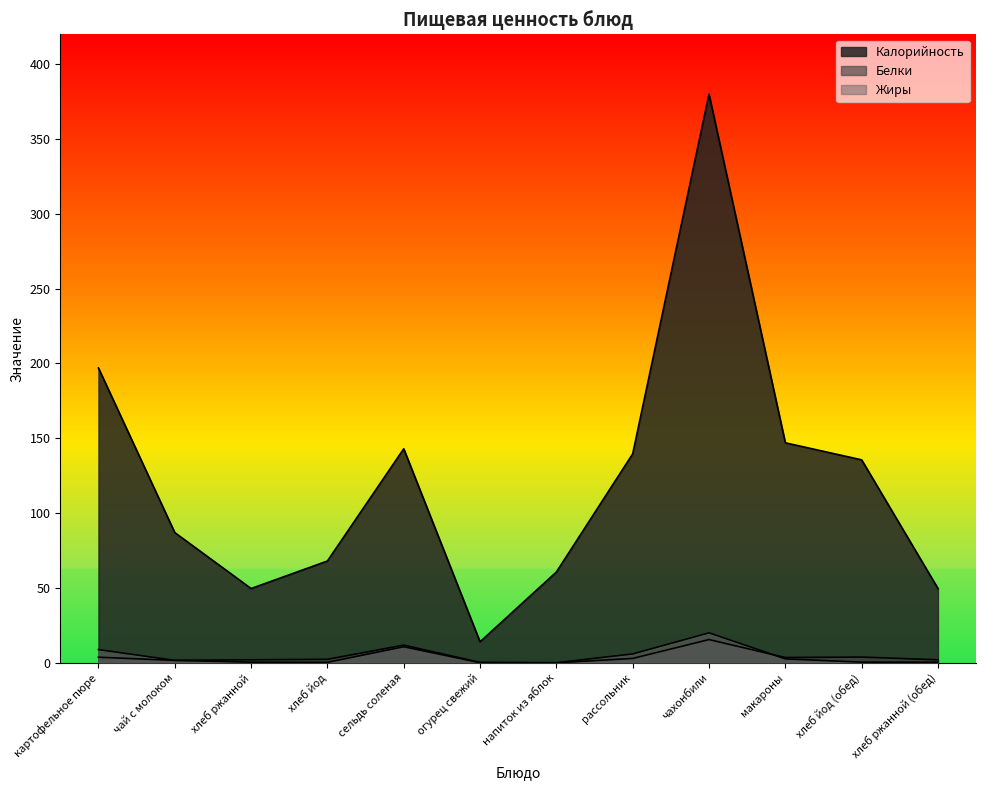

Does the chart have visible grid lines?

No